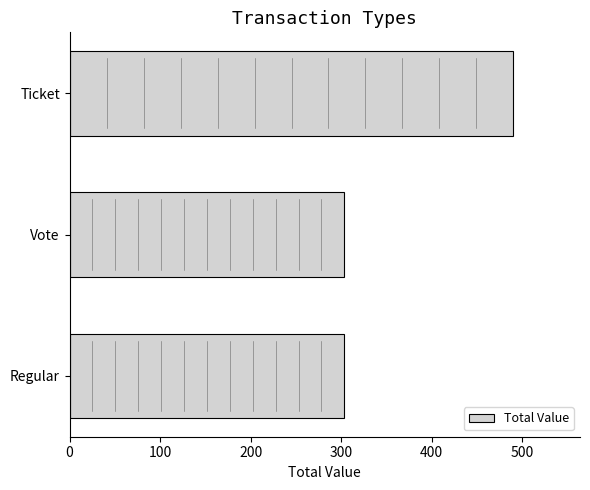

Approximately how many times larger is the value at Regular compared to Vote?

1.0